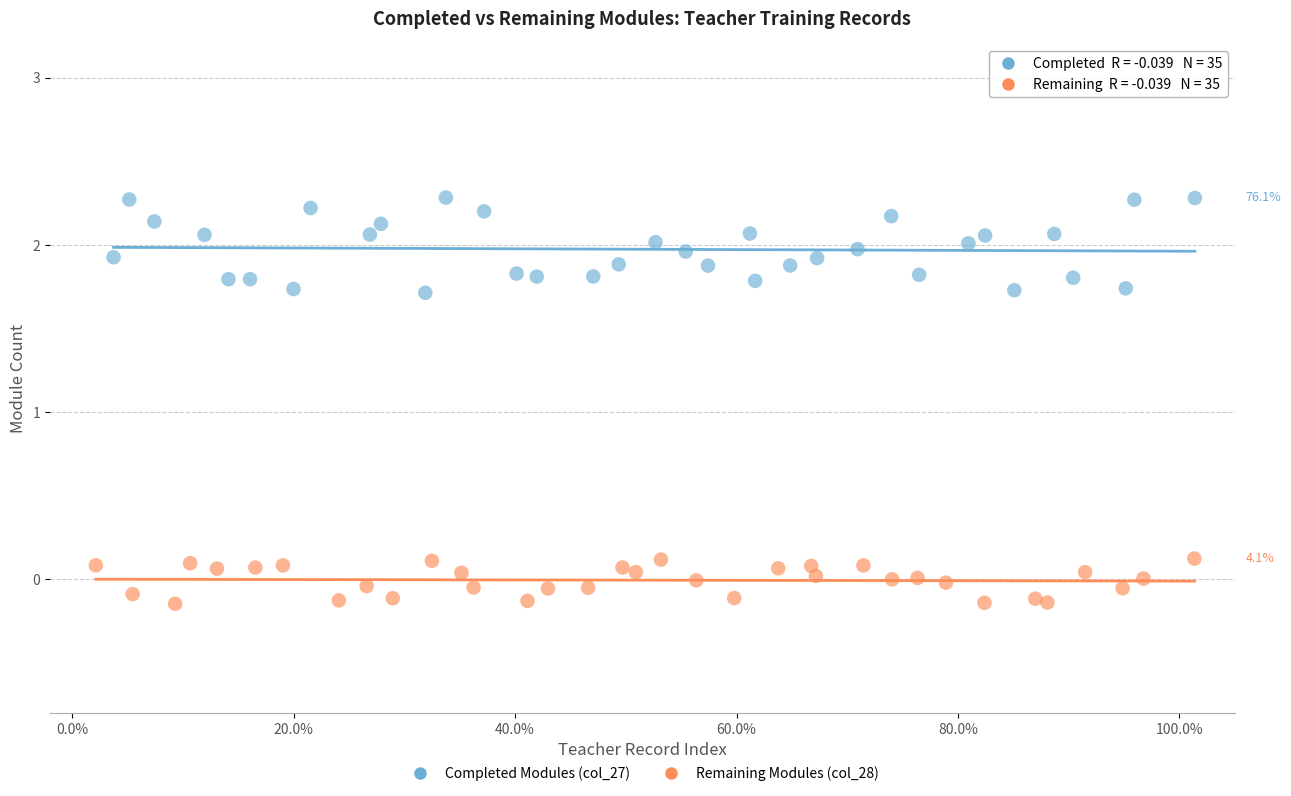

Which series reaches the minimum Y coordinate?

Remaining Modules (col_28)